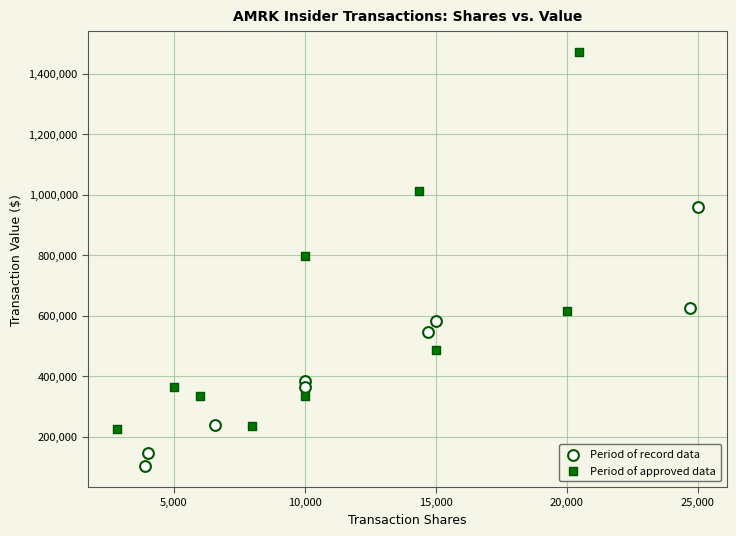

Which series has the widest spread of Y values?

Period of approved data